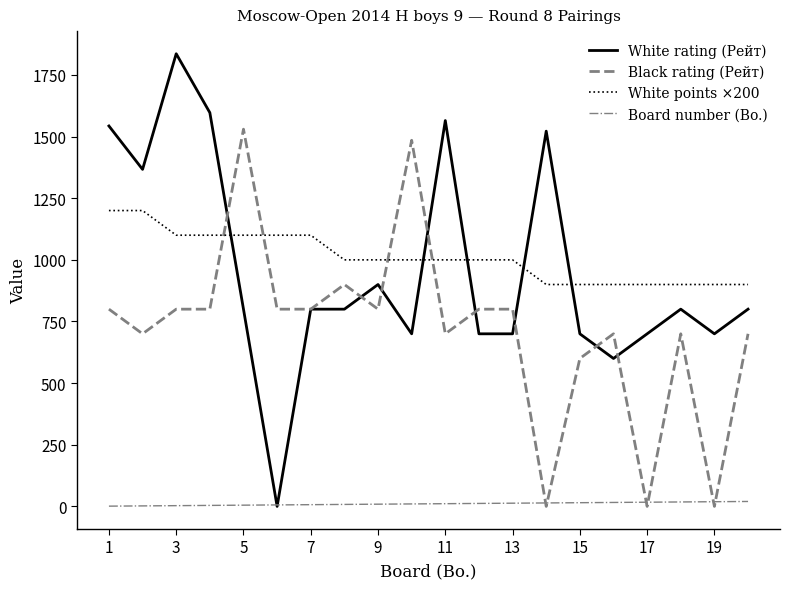

Rank the series by their maximum value, from lowest to highest.

Board number (Bo.), White points ×200, Black rating (Рейт), White rating (Рейт)